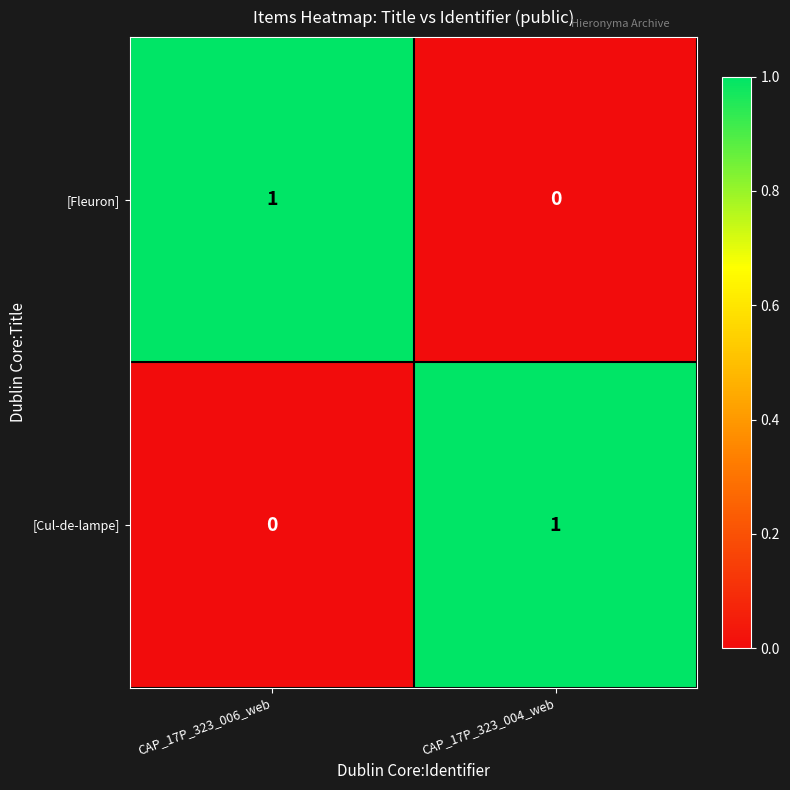

Reading left to right, list all the values displayed in this chart.

[Fleuron]: CAP_17P_323_006_web=1	CAP_17P_323_004_web=0
[Cul-de-lampe]: CAP_17P_323_006_web=0	CAP_17P_323_004_web=1